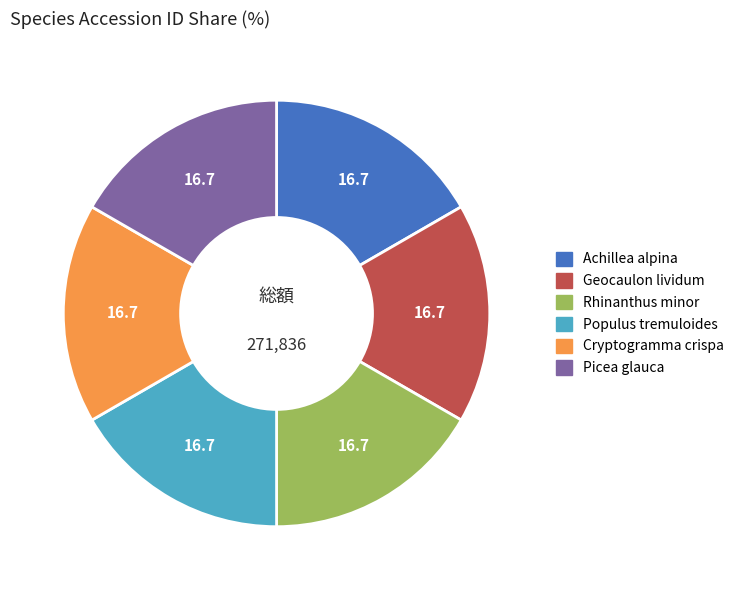

How many segments does this pie chart have?

6